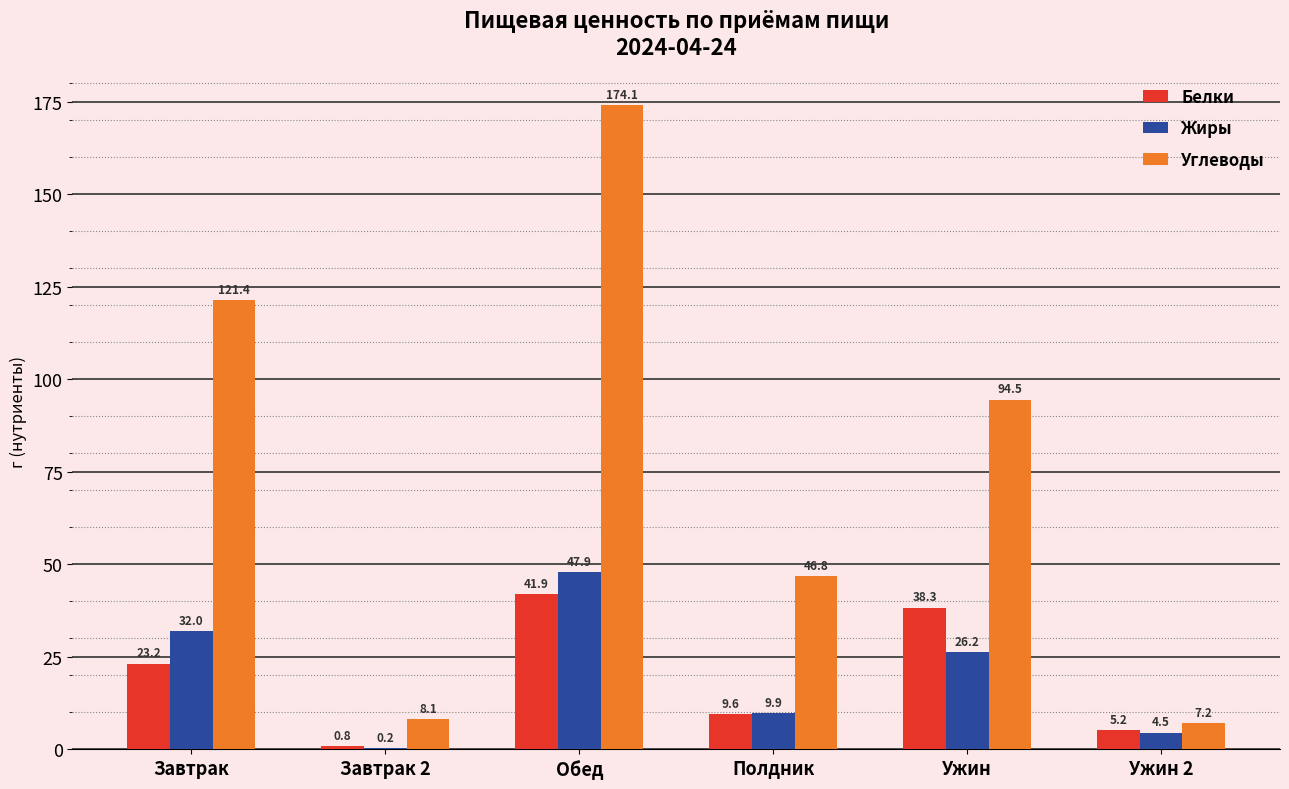

What is the difference between the Углеводы values at Завтрак 2 and Ужин 2?

0.9